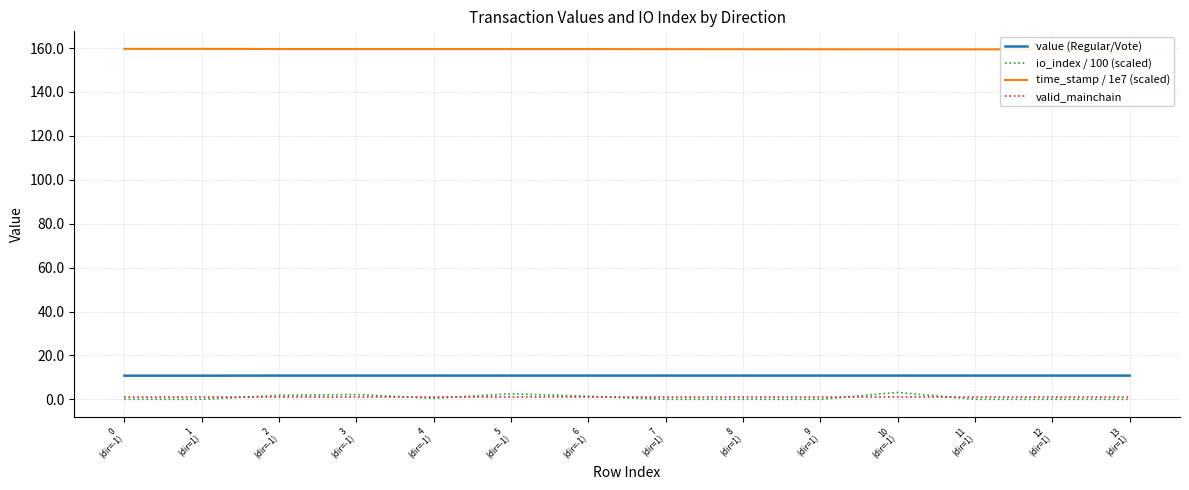

True or false: value (Regular/Vote) and io_index / 100 (scaled) cross at least once.

False